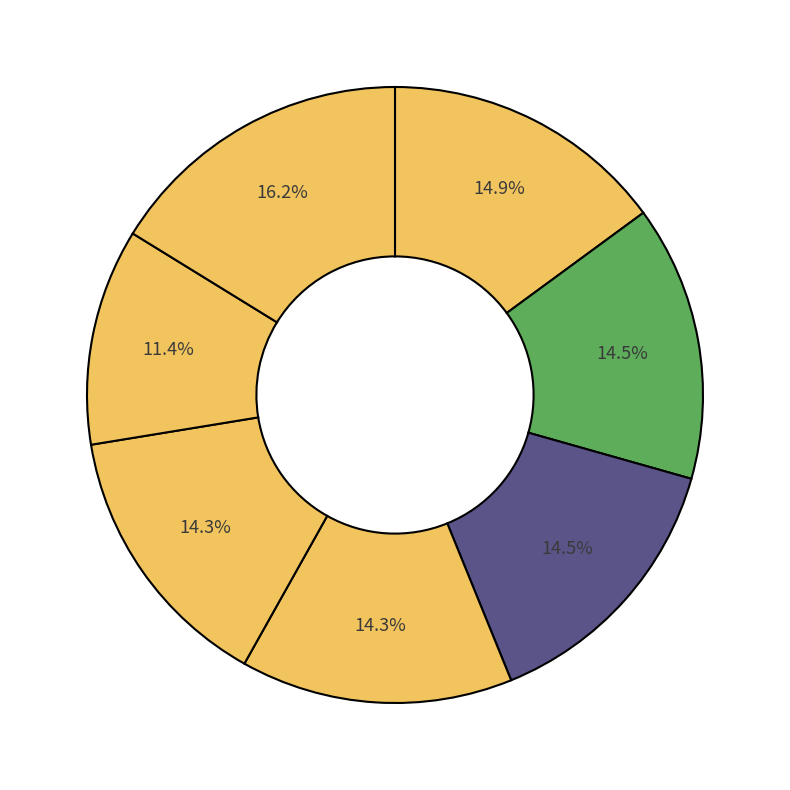

Rank the categories by value from highest to lowest.

Amy and the Missing Puppy, Pop Goes the Carnival, Starry, Starry Ghost, Deep in the Rain Forest, Secret Cabana, Welcome to the Island, Mia Mayhem vs. the Super Bully